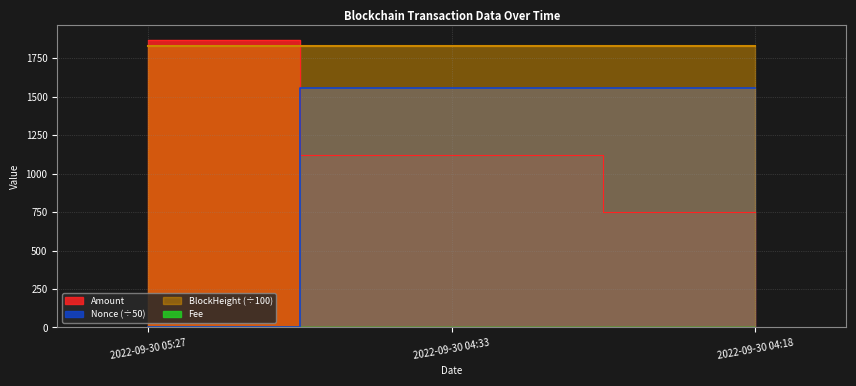

List the labels in order of BlockHeight value, largest first.

2022-09-30 05:27, 2022-09-30 04:33, 2022-09-30 04:18